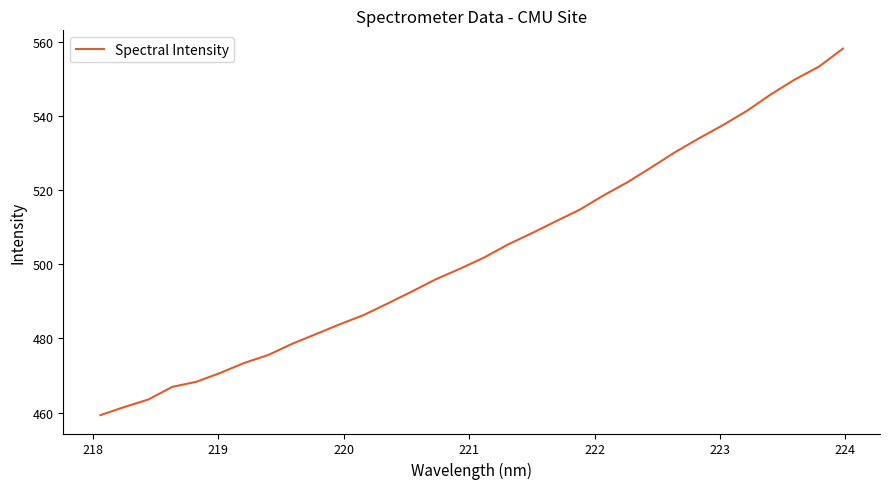

True or false: the data has more than 2 interior local peaks.

False